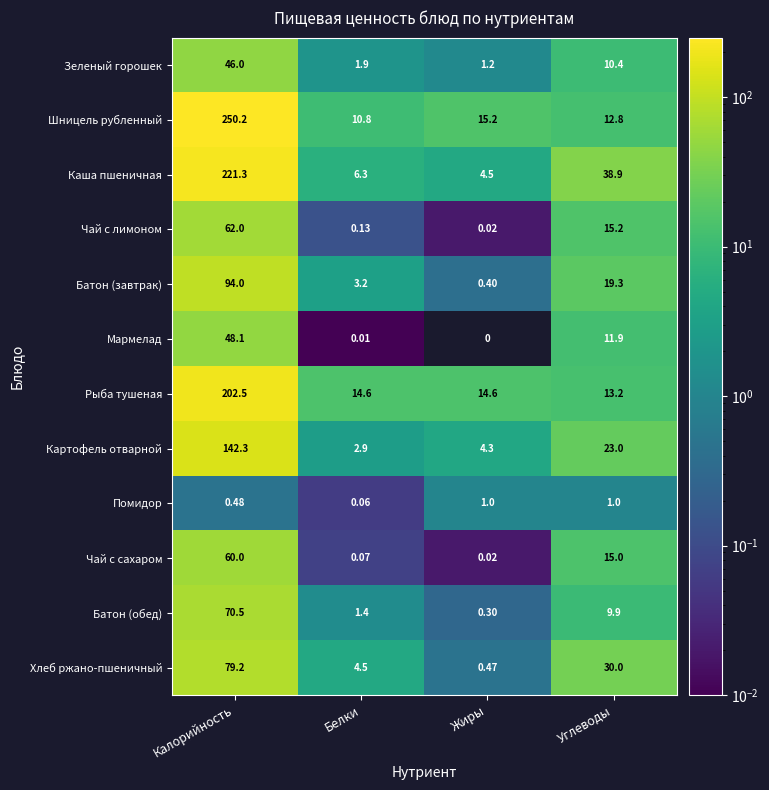

Rank the series at Углеводы from lowest to highest value.

Помидор, Батон (обед), Зеленый горошек, Мармелад, Шницель рубленный, Рыба тушеная, Чай с сахаром, Чай с лимоном, Батон (завтрак), Картофель отварной, Хлеб ржано-пшеничный, Каша пшеничная